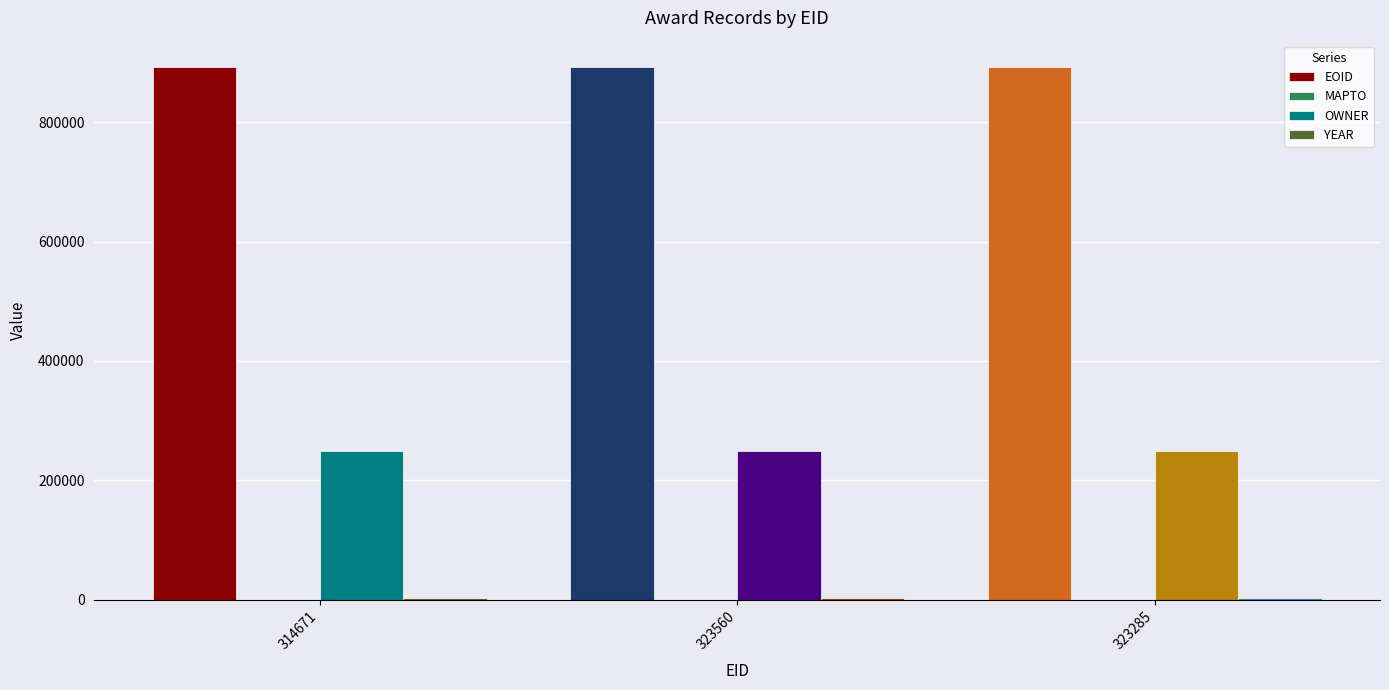

True or false: EOID has a value of 892317 at 323560.

True